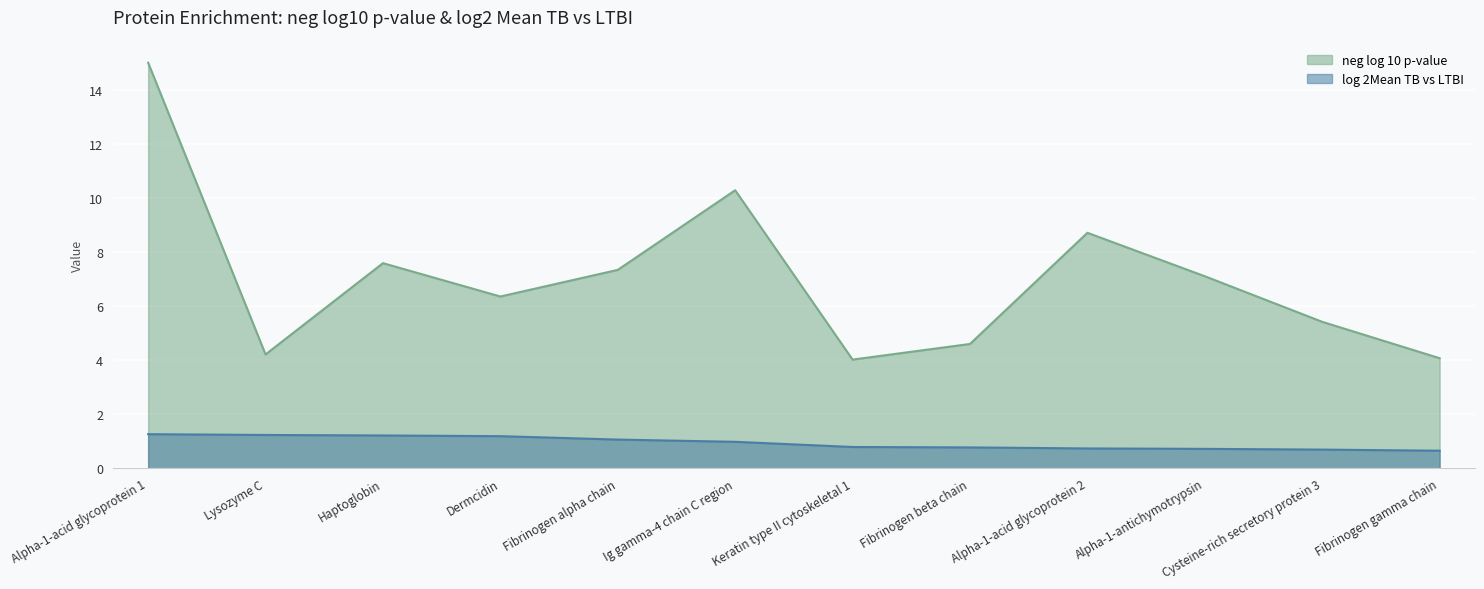

How many lines are shown in the chart?

2